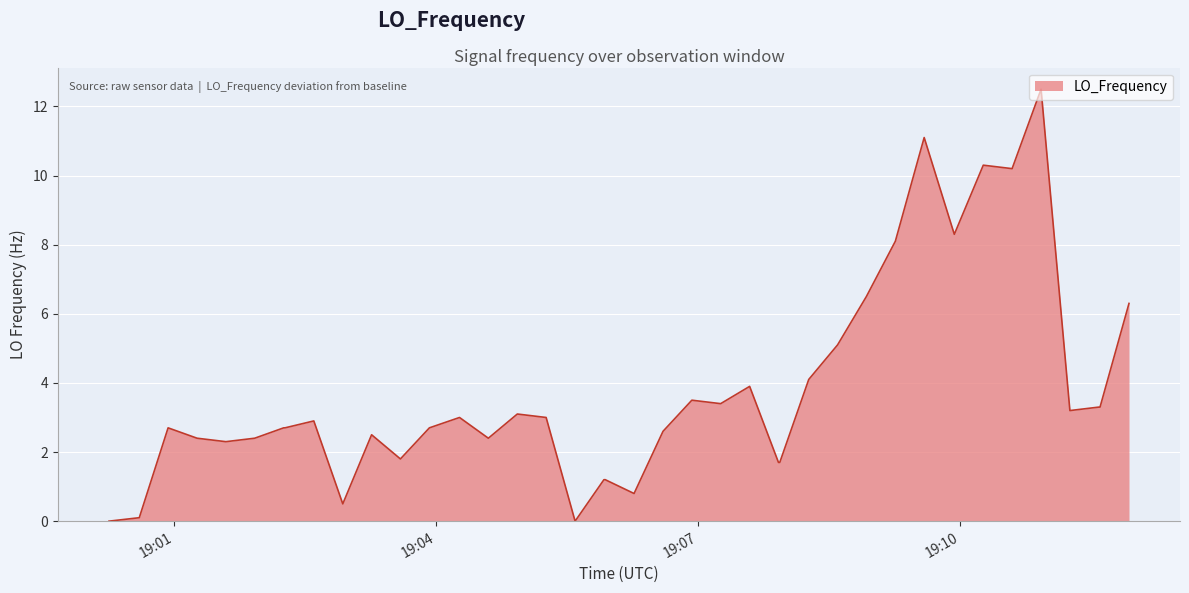

What is the maximum value shown in the chart?

12.5